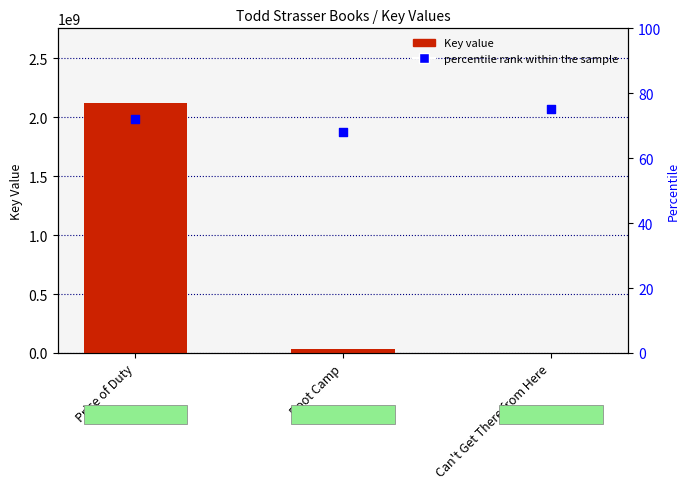

Which series reaches the minimum Y coordinate?

percentile rank within the sample